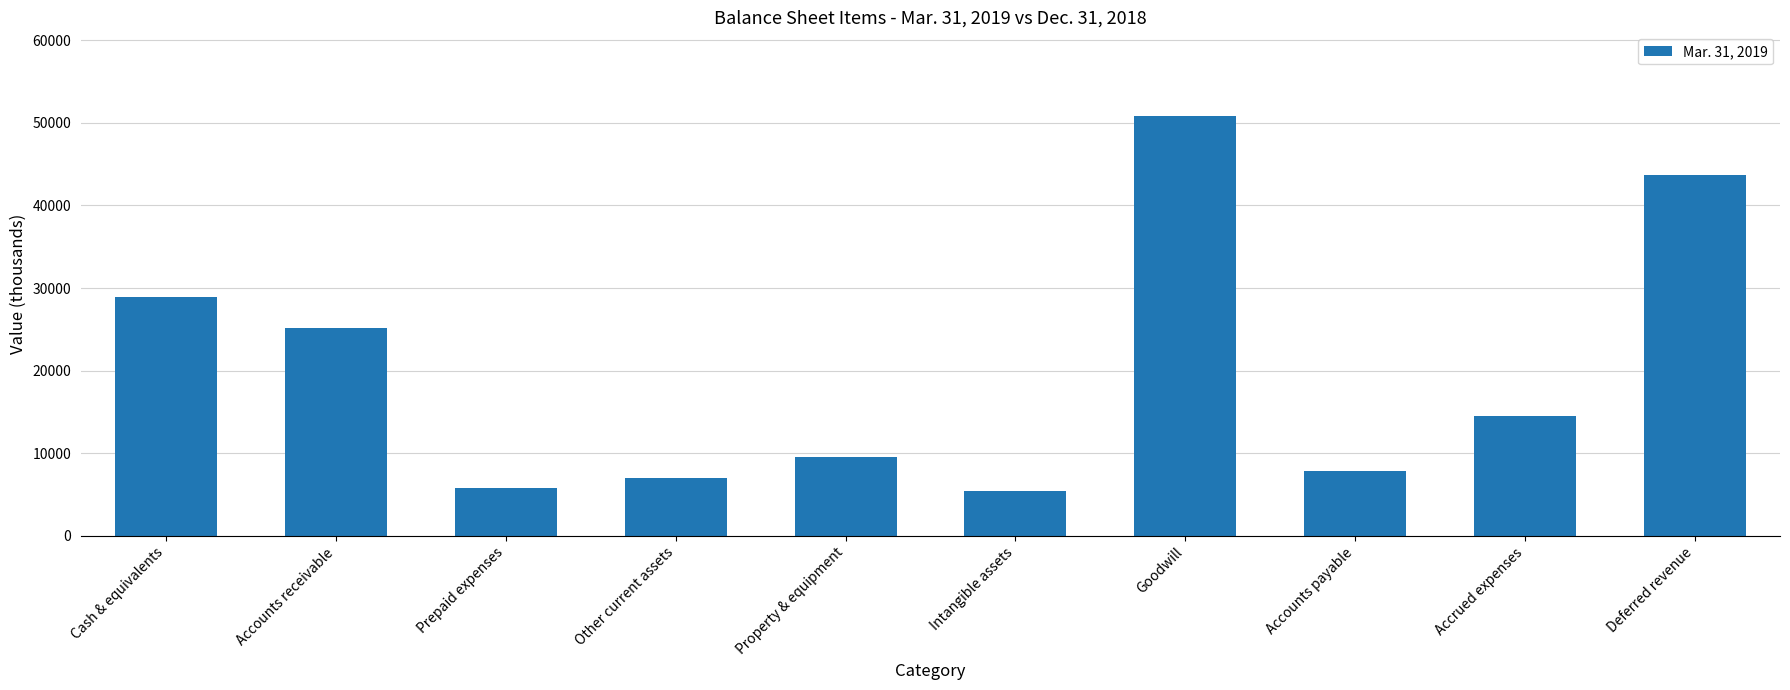

What is the average value?

19891